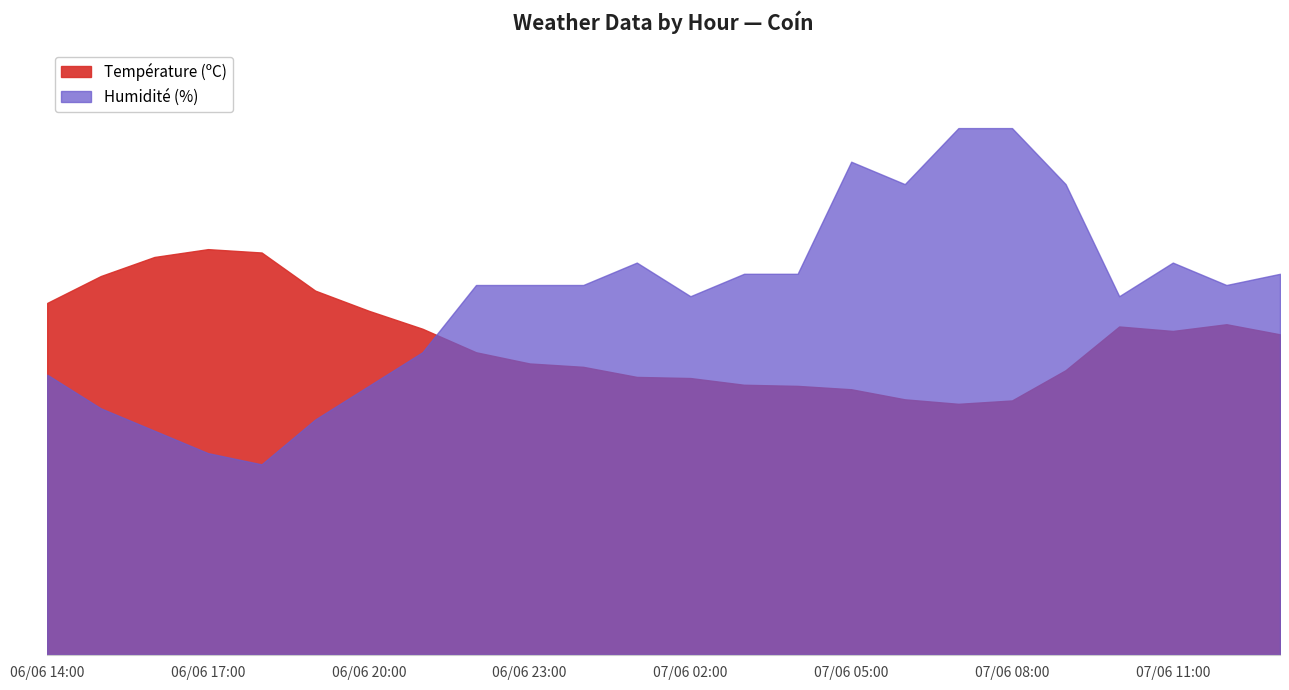

At which label does Température (ºC) first exceed 28?

07/06 13:00